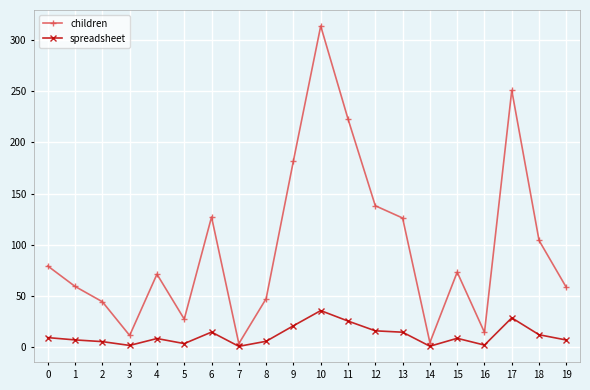

List the series in order of their peak value, highest first.

children, spreadsheet